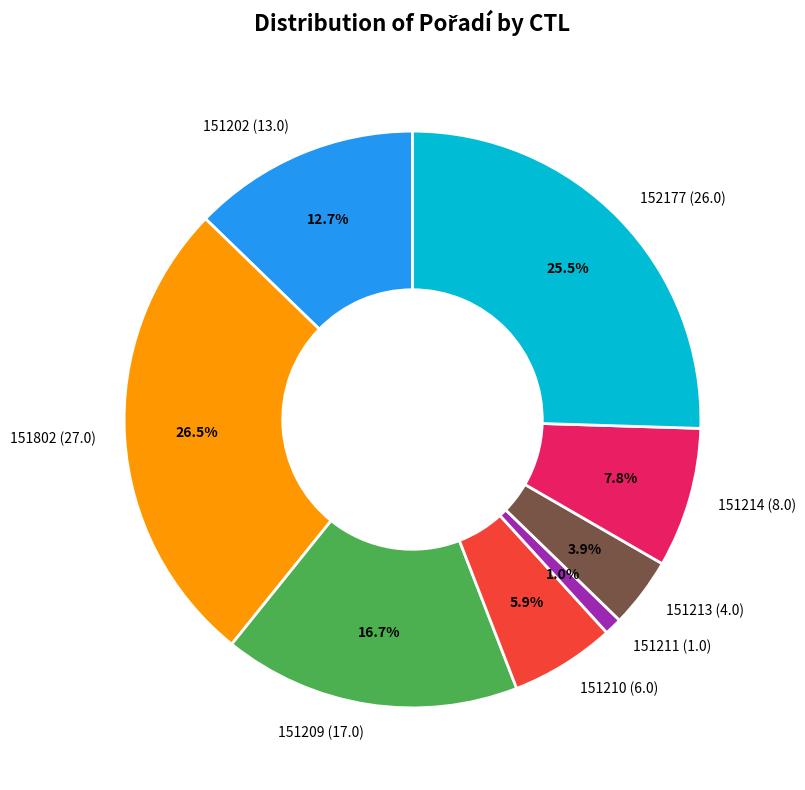

To the nearest percent, what is the combined percentage of 151202 (13.0) and 152177 (26.0)?

38%